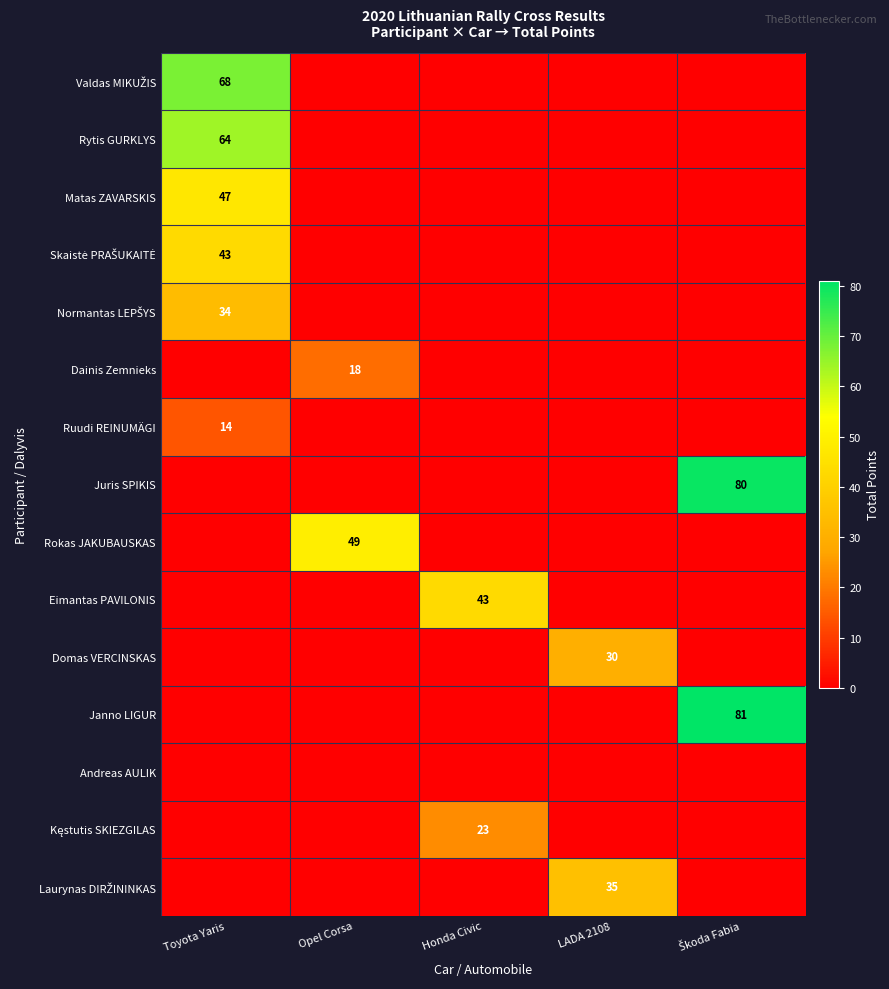

Which category has the highest value across all series?

Škoda Fabia